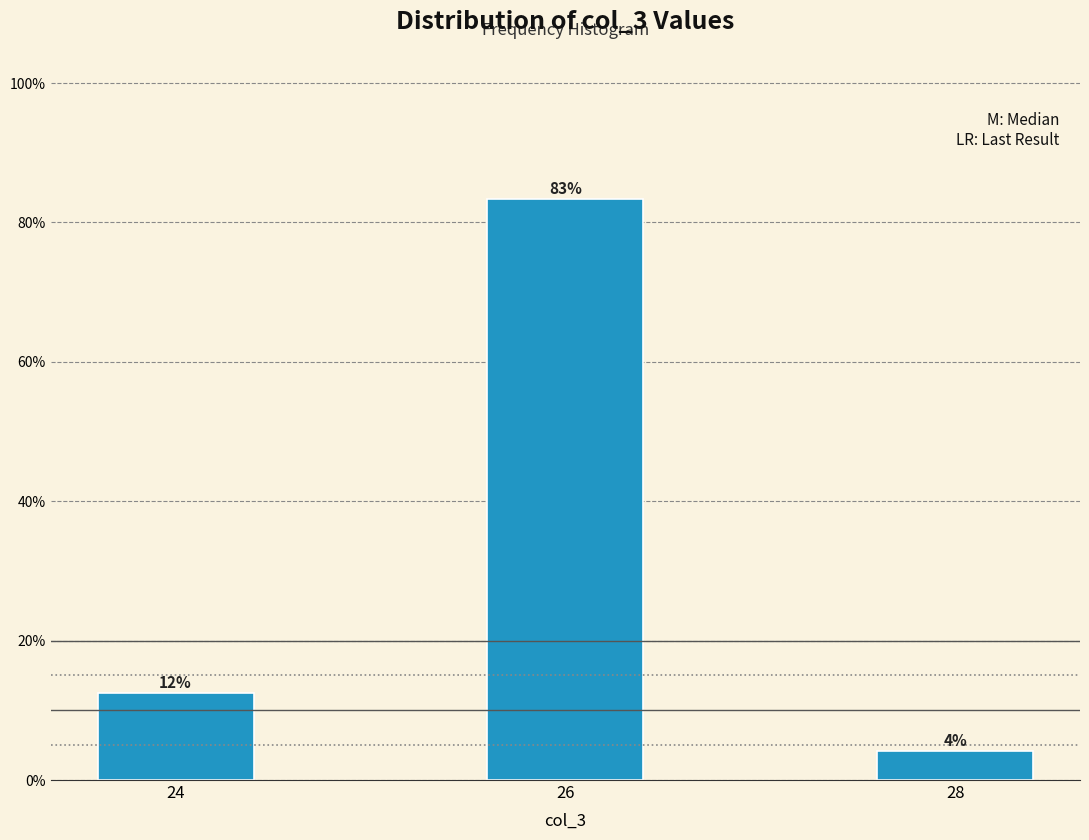

Does the chart contain any negative values?

No